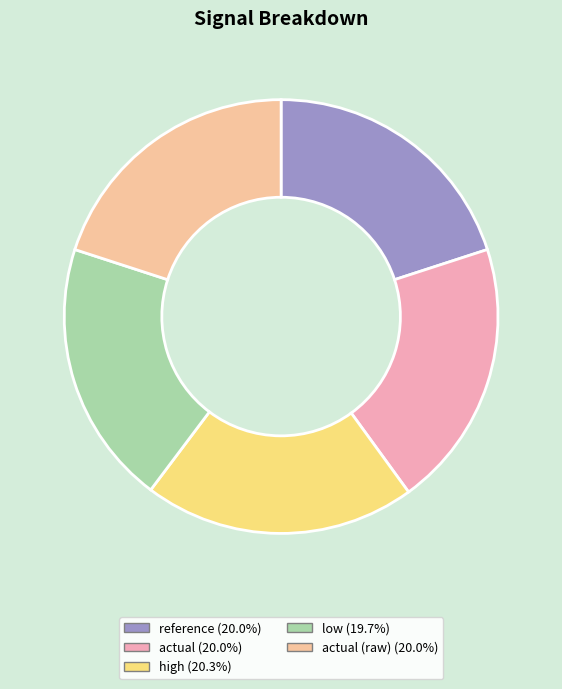

What is the largest slice in the pie chart?

high